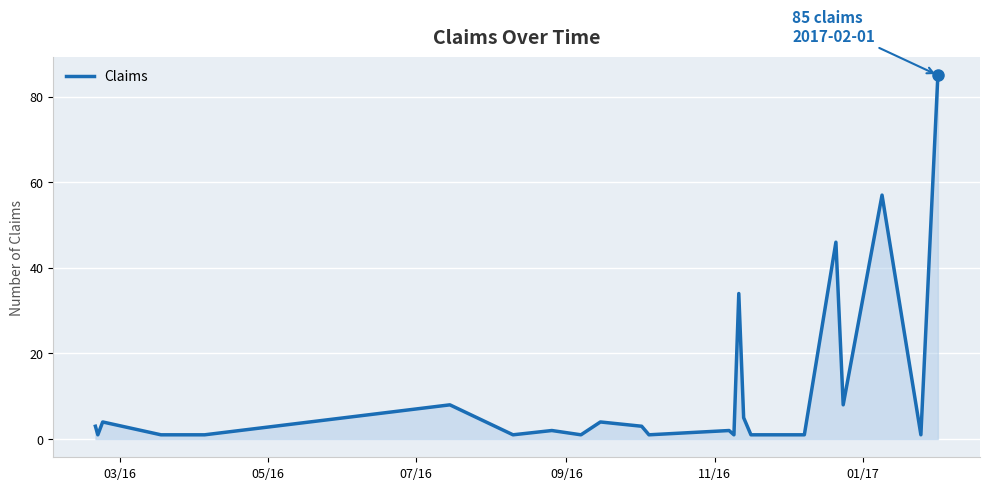

Does the chart display data point markers on the line(s)?

No